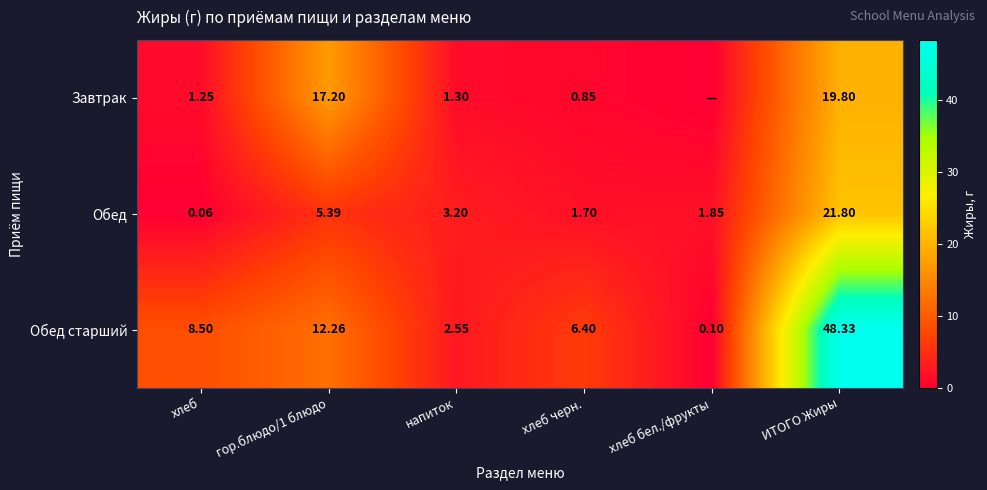

How many values in the Обед series are below 3?

3